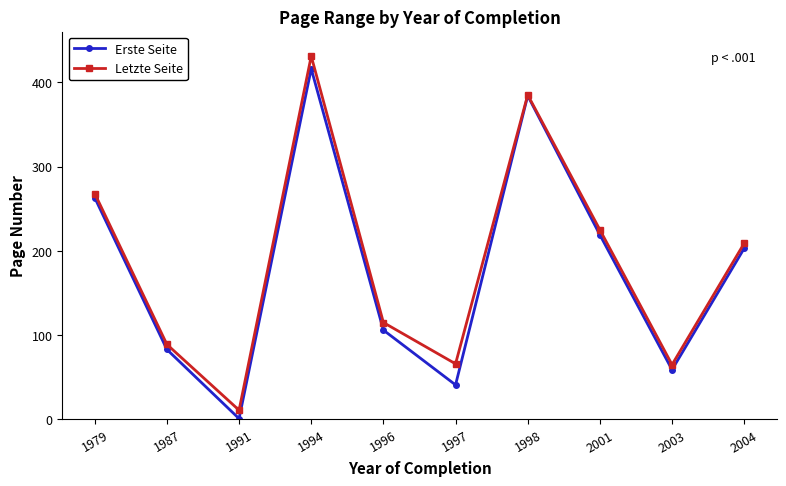

How many values in the Erste Seite series are below 203?

5